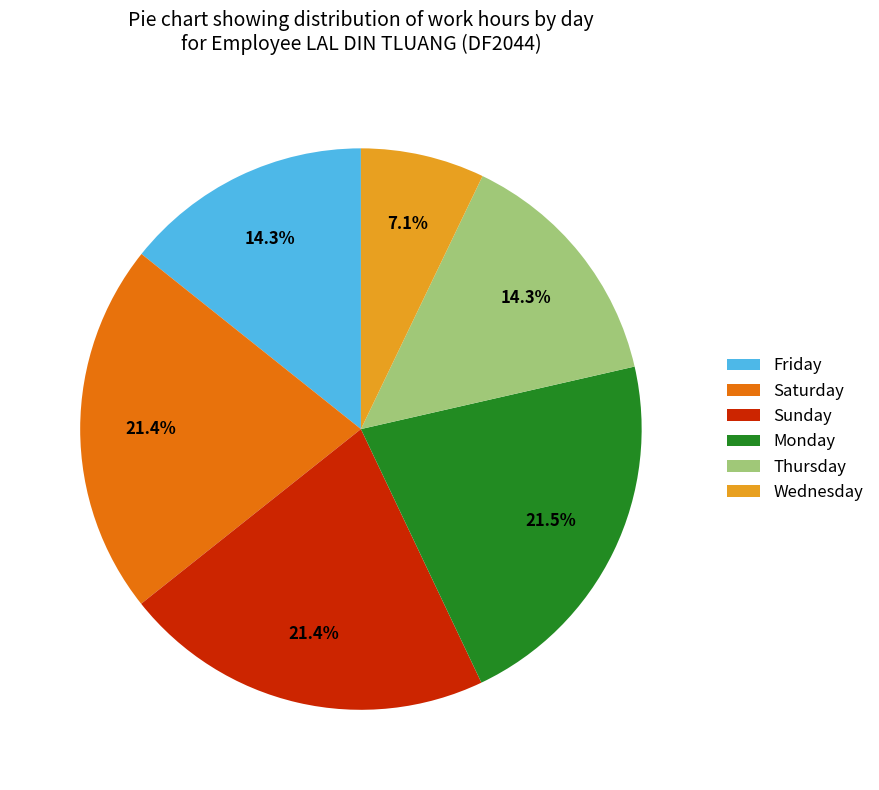

Which slice is the smallest?

Wednesday